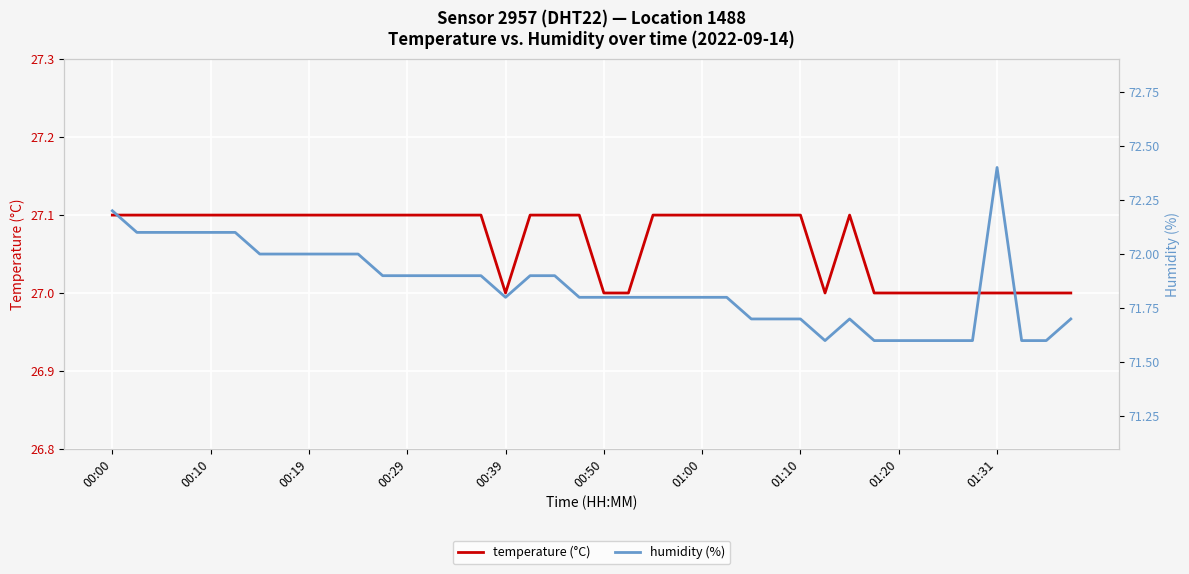

Count the temperature (°C) values in the range 27 to 28.

40